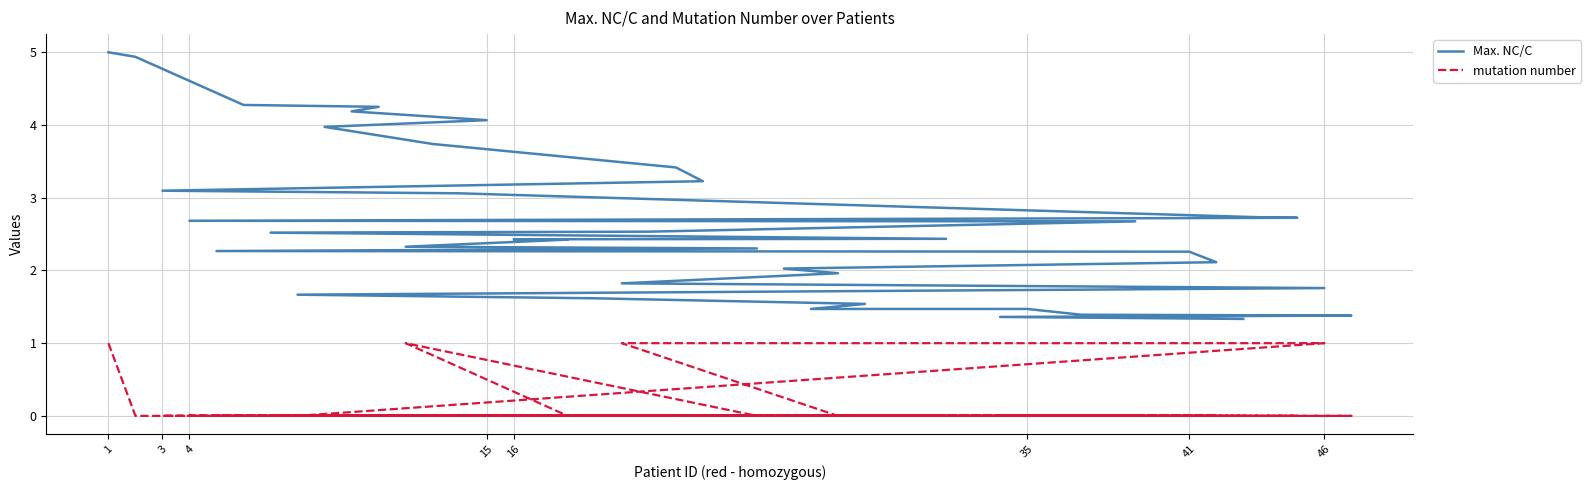

How many lines are shown in the chart?

2